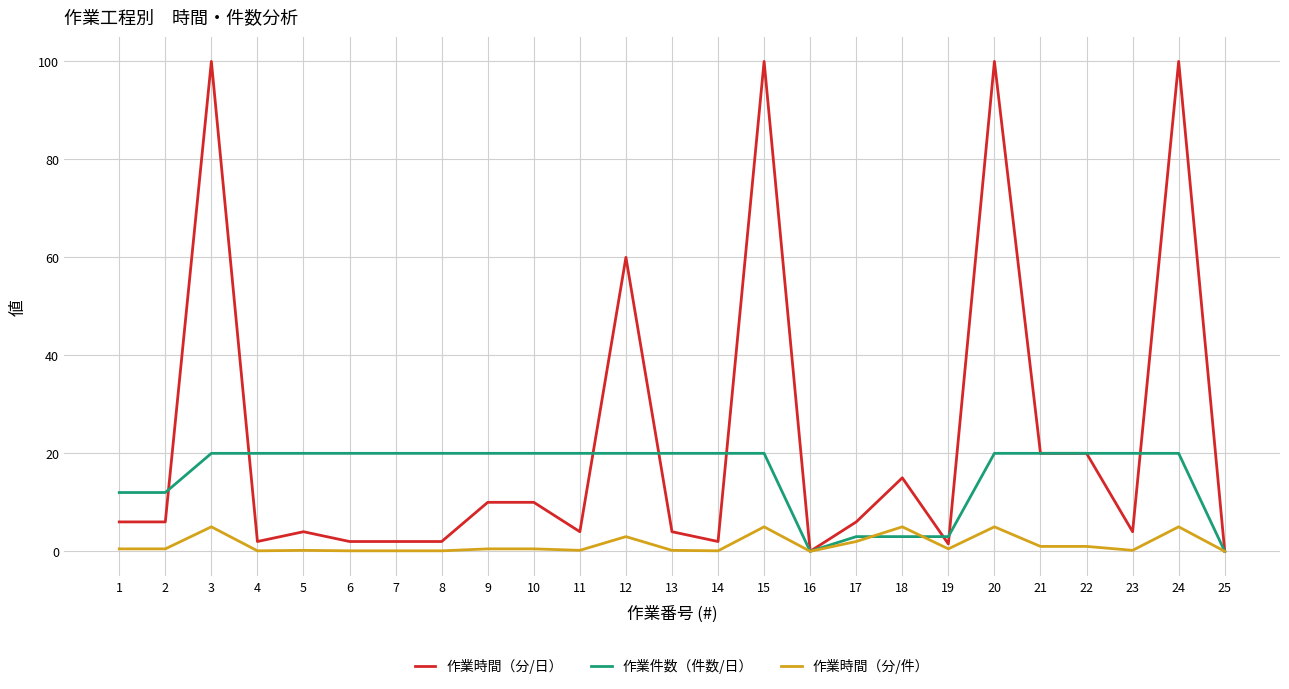

Which series has the largest total across all categories?

作業時間（分/日）